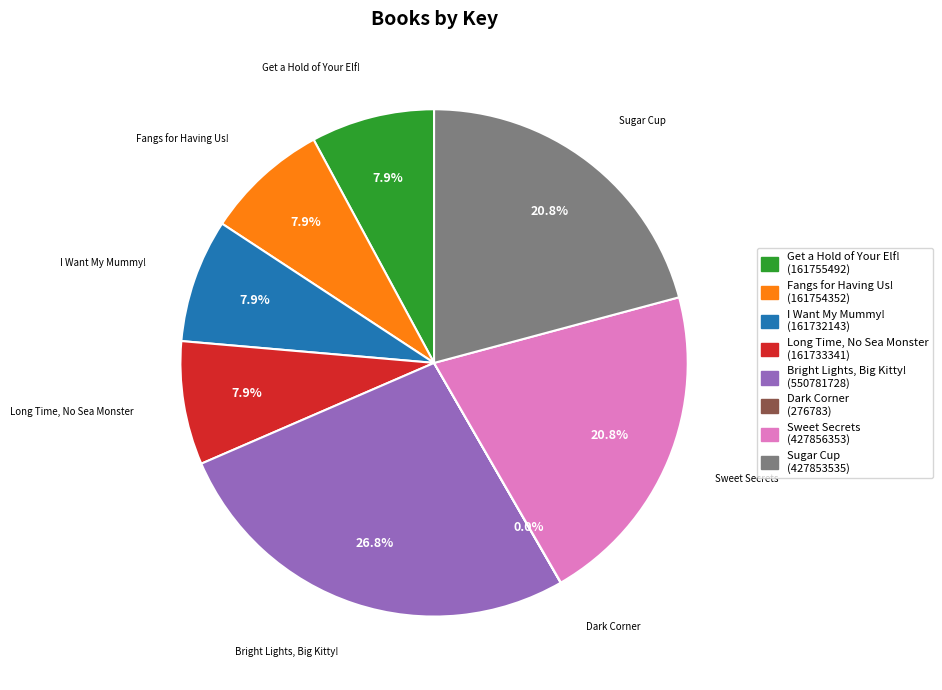

To the nearest percent, what is the average slice percentage?

12%